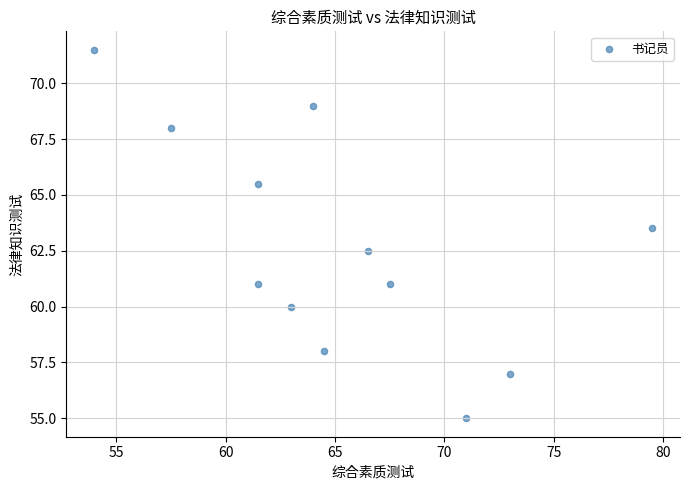

What is the average Y value?

62.7